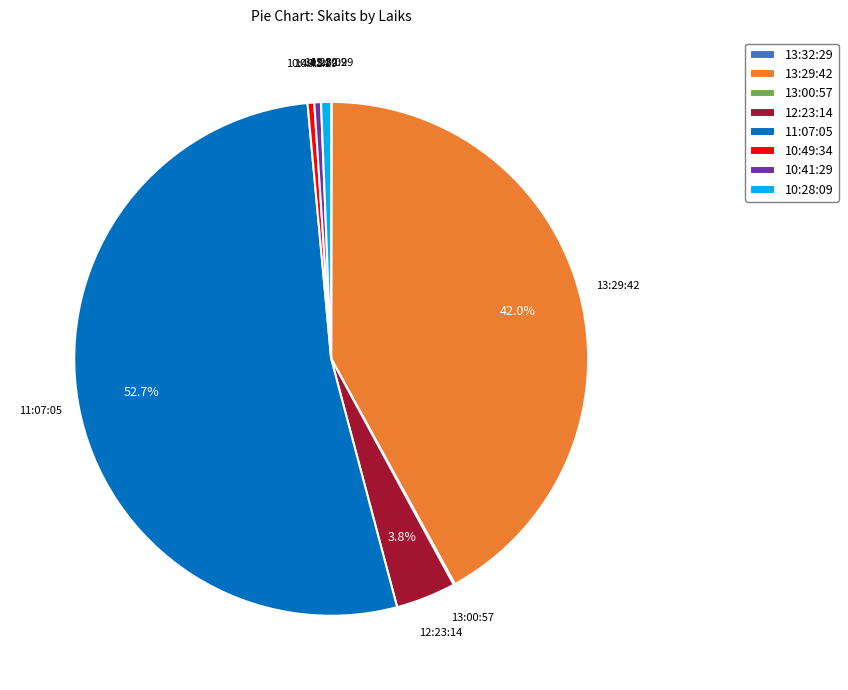

Which slice is the largest?

11:07:05